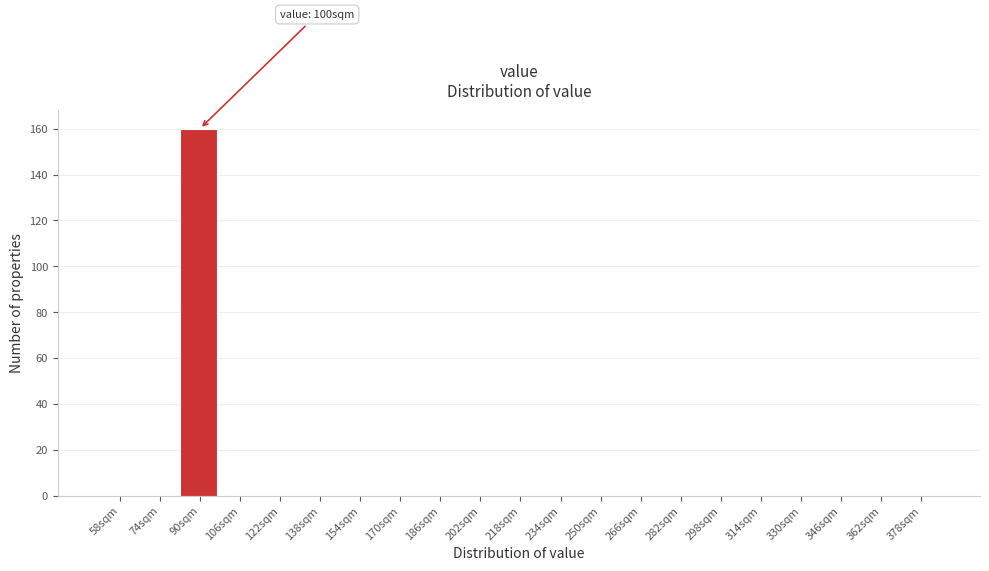

Reading left to right, what are all the values shown in this chart?

58sqm=0	74sqm=0	90sqm=160	106sqm=0	122sqm=0	138sqm=0	154sqm=0	170sqm=0	186sqm=0	202sqm=0	218sqm=0	234sqm=0	250sqm=0	266sqm=0	282sqm=0	298sqm=0	314sqm=0	330sqm=0	346sqm=0	362sqm=0	378sqm=0